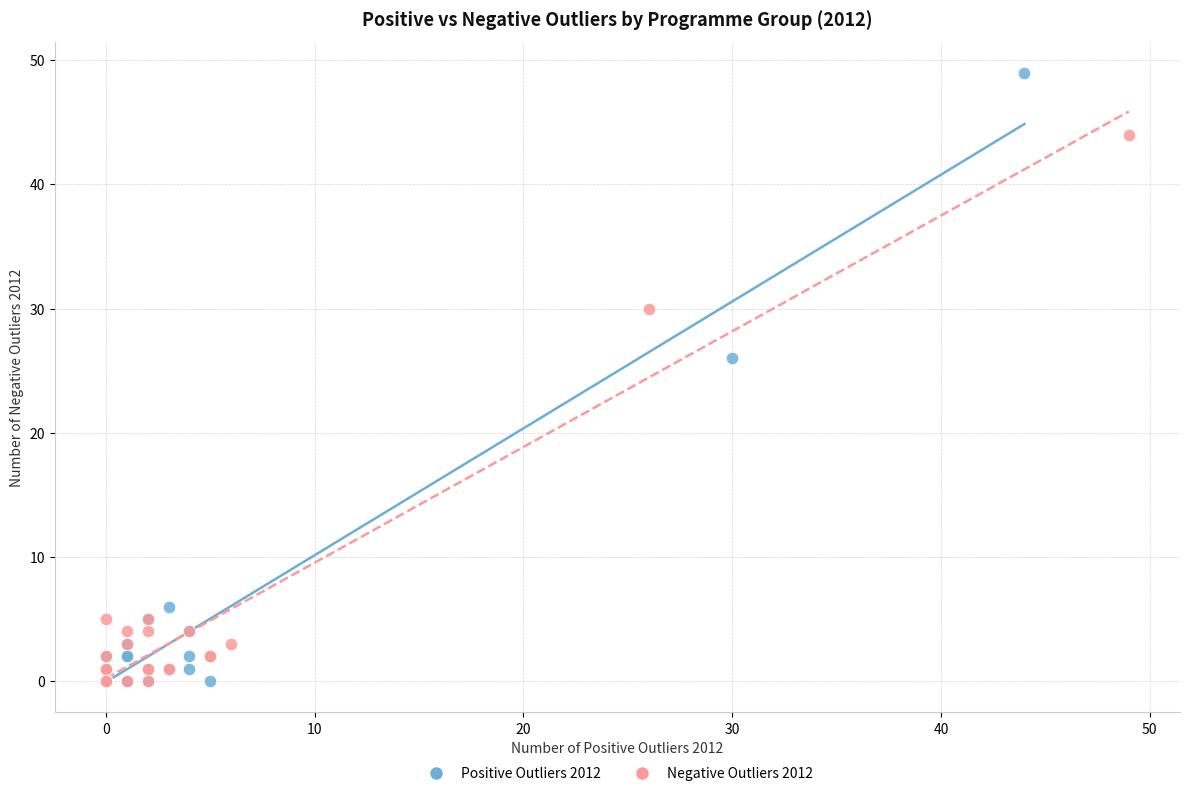

Which series reaches the maximum Y coordinate?

Positive Outliers 2012